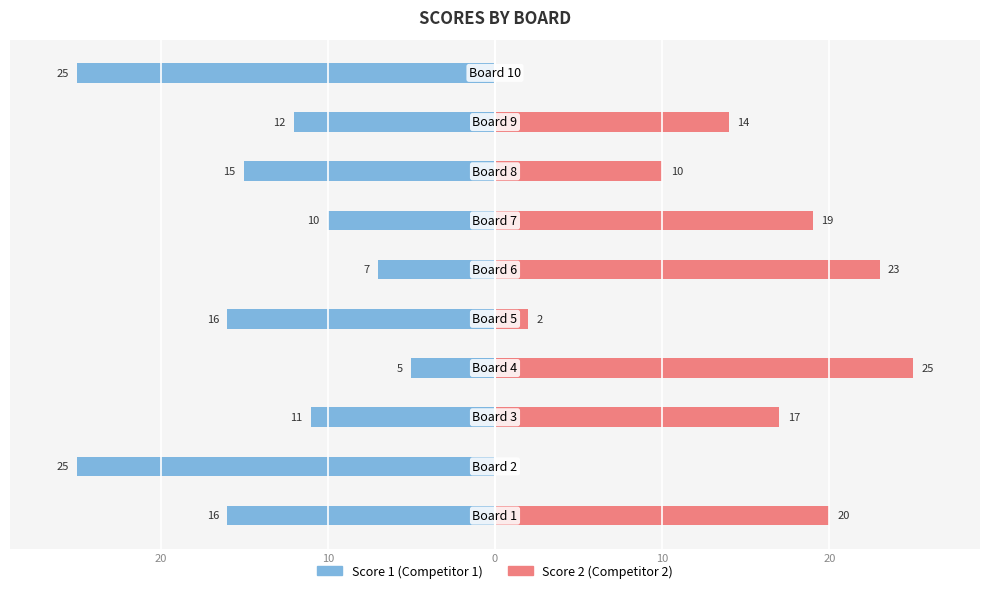

What are all the series names shown in the legend?

Score 1, Score 2